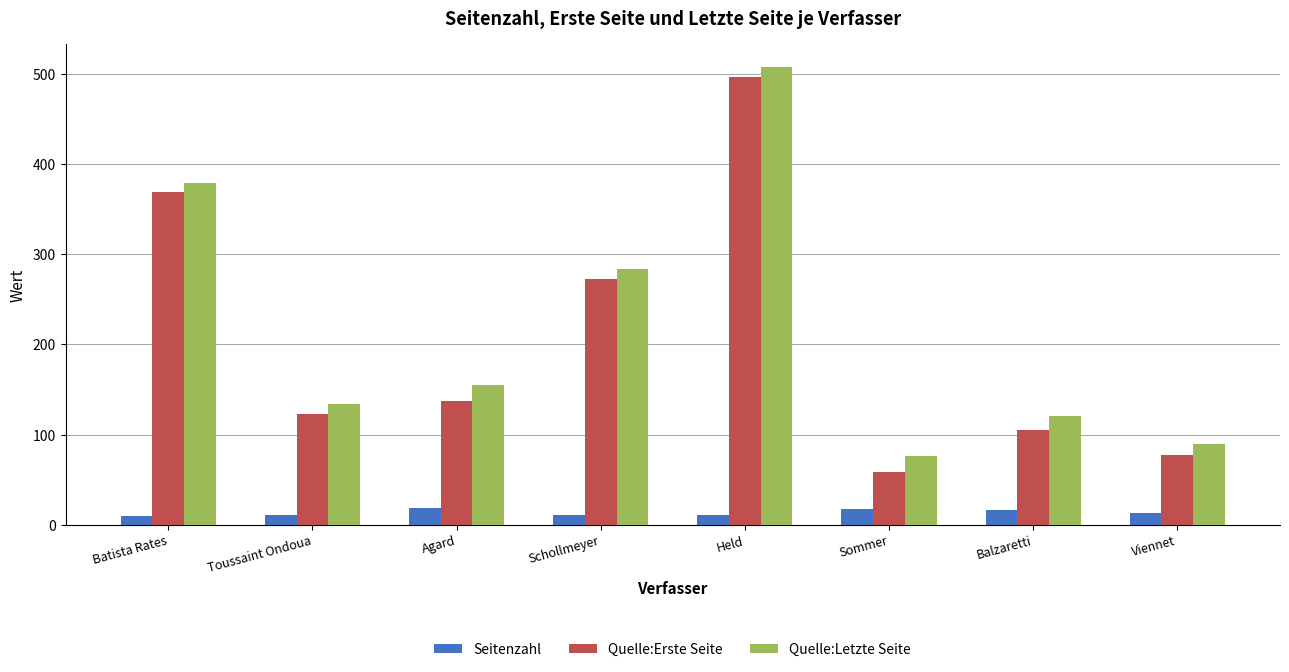

Which series changed the most between Batista Rates and Balzaretti?

Quelle:Erste Seite